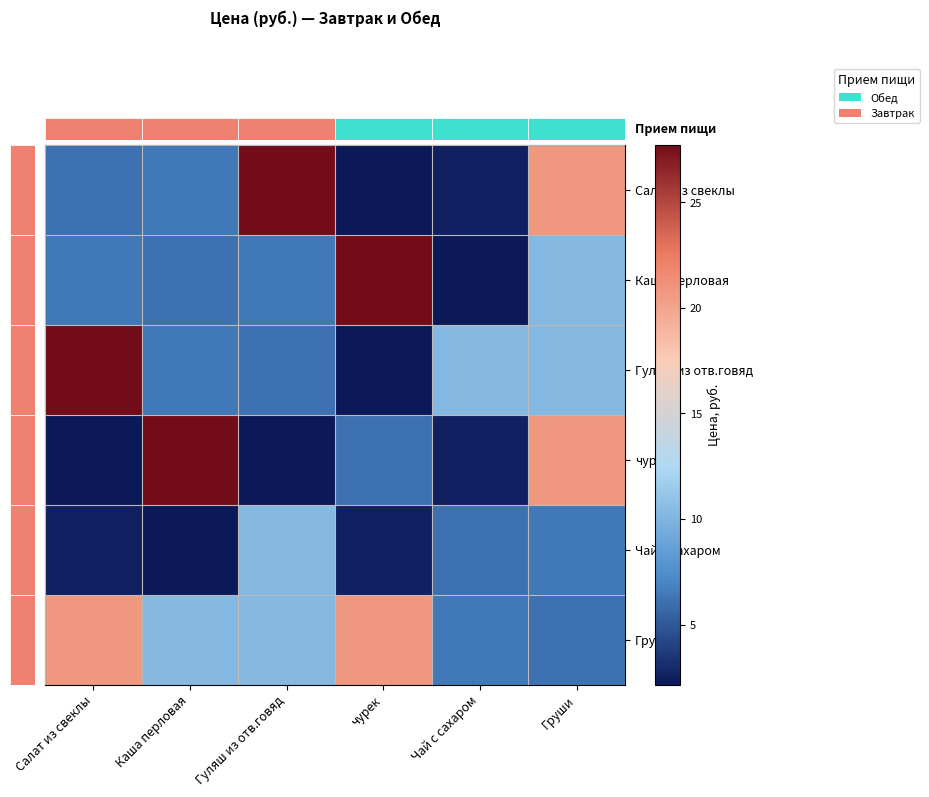

At which category is the sum across all series the highest?

Груши